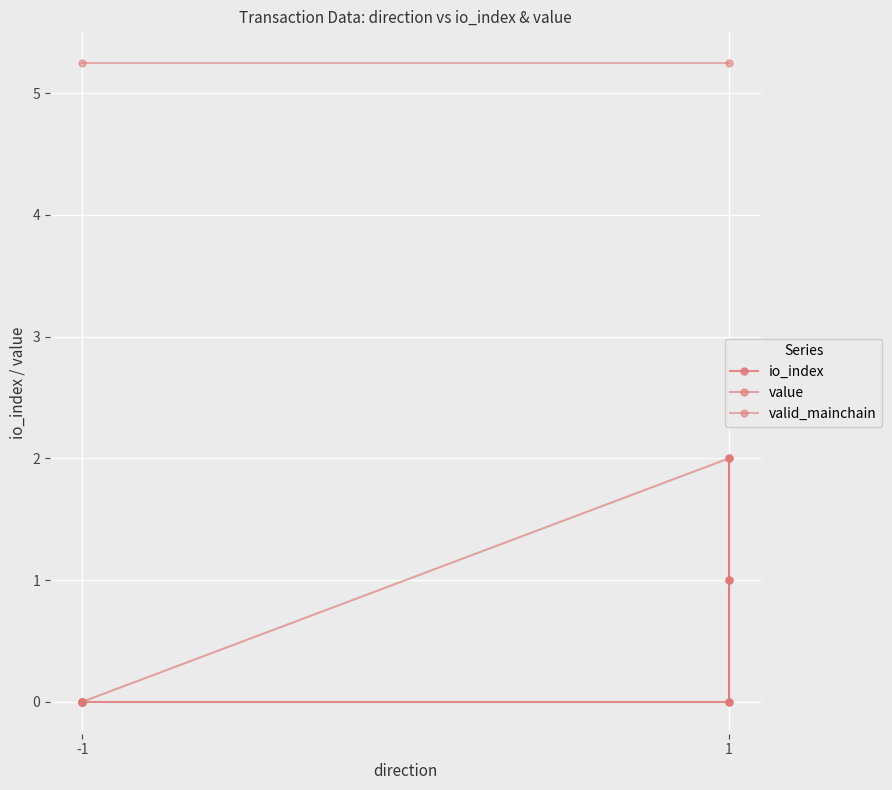

List the series in order of their peak value, highest first.

value, io_index, valid_mainchain